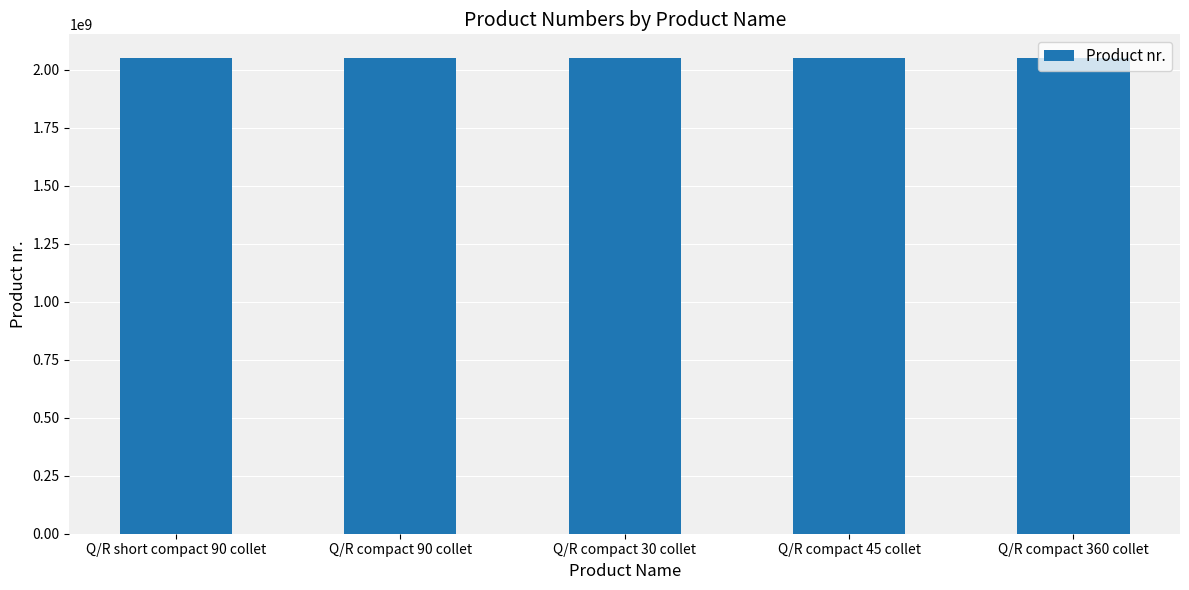

How many values are below 2050503333?

2